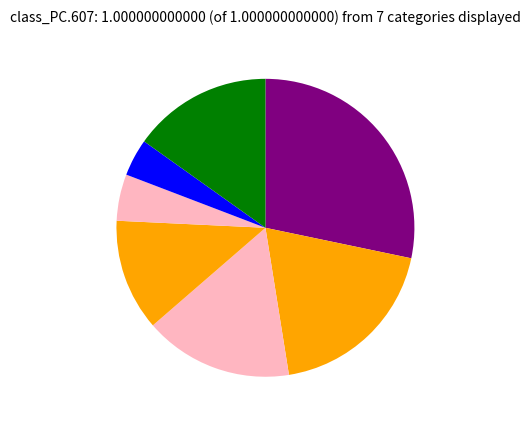

Count the number of slices in the pie.

7